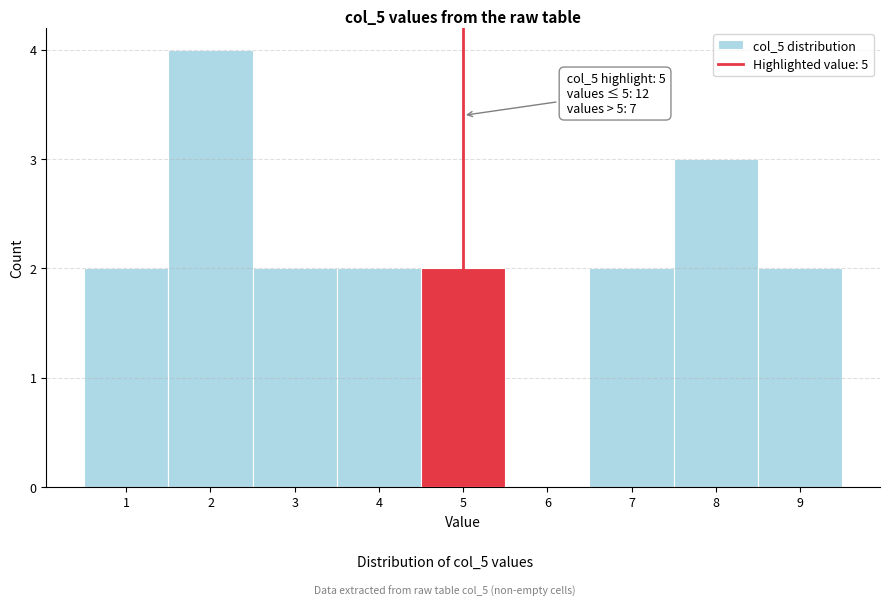

Which range on the x-axis has the tallest bar?

1.5 to 2.5